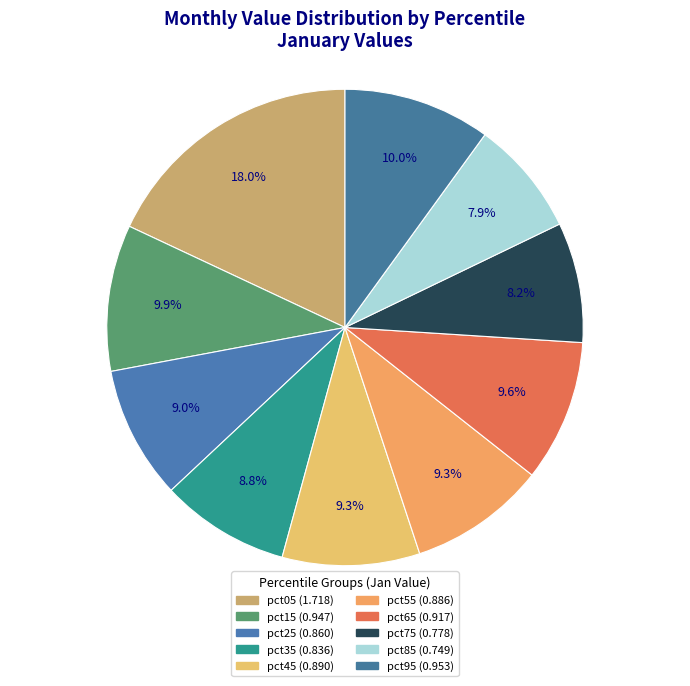

Which has a higher value, pct25 or pct65?

pct65